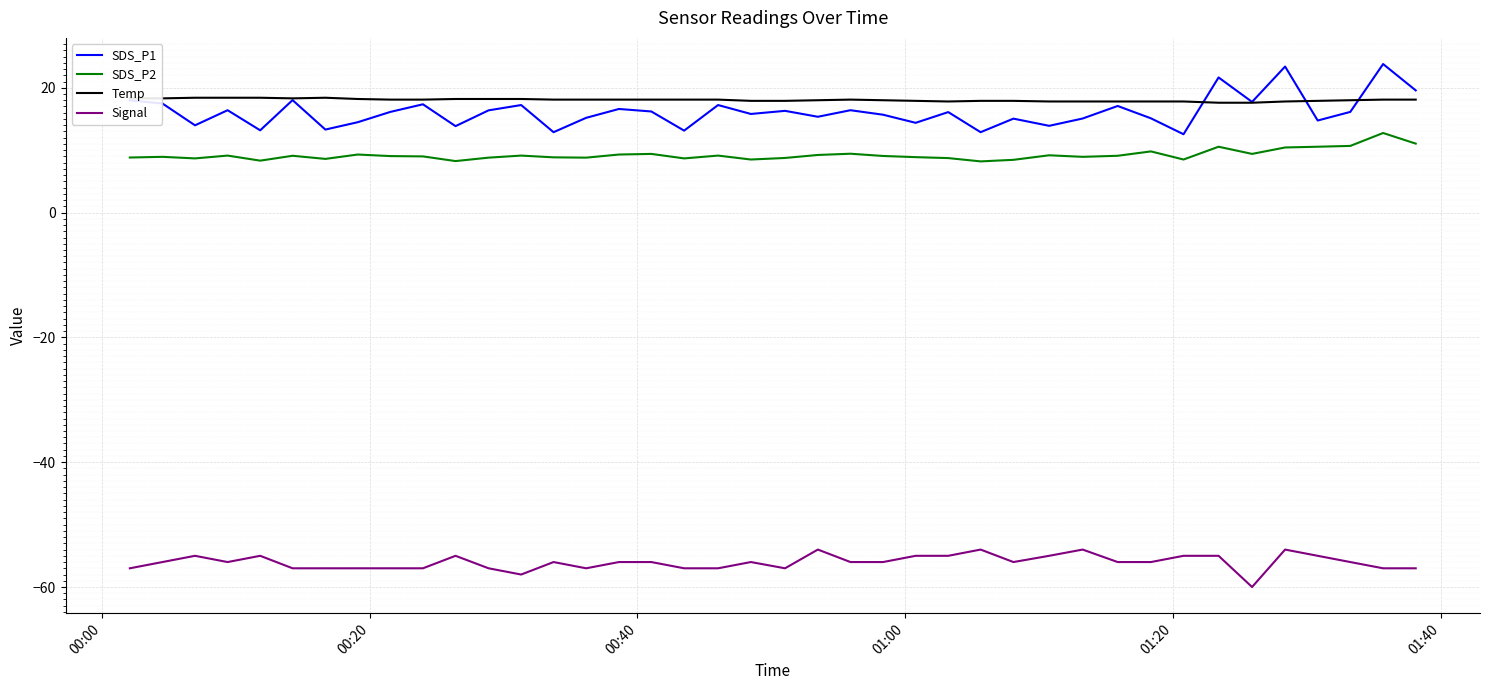

What is the sum of all SDS_P1 values?

645.7